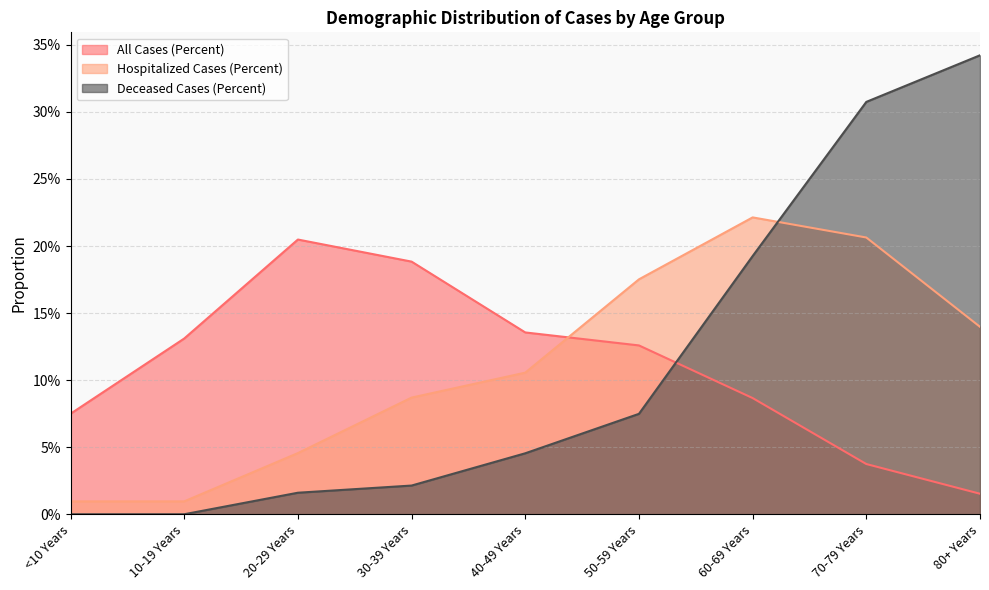

True or false: Deceased Cases (Percent) and Hospitalized Cases (Percent) cross at least once.

True